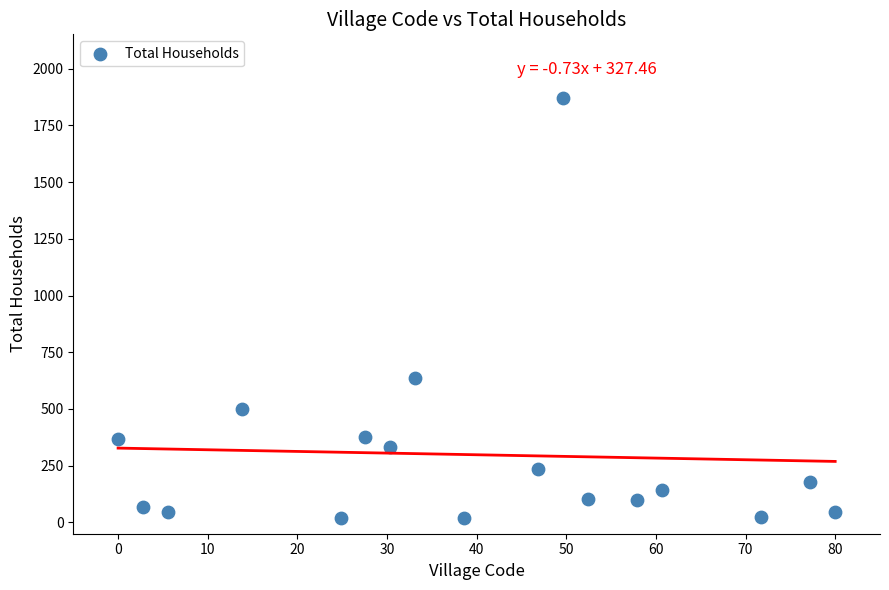

What is the range of Y values (max minus min)?

1853